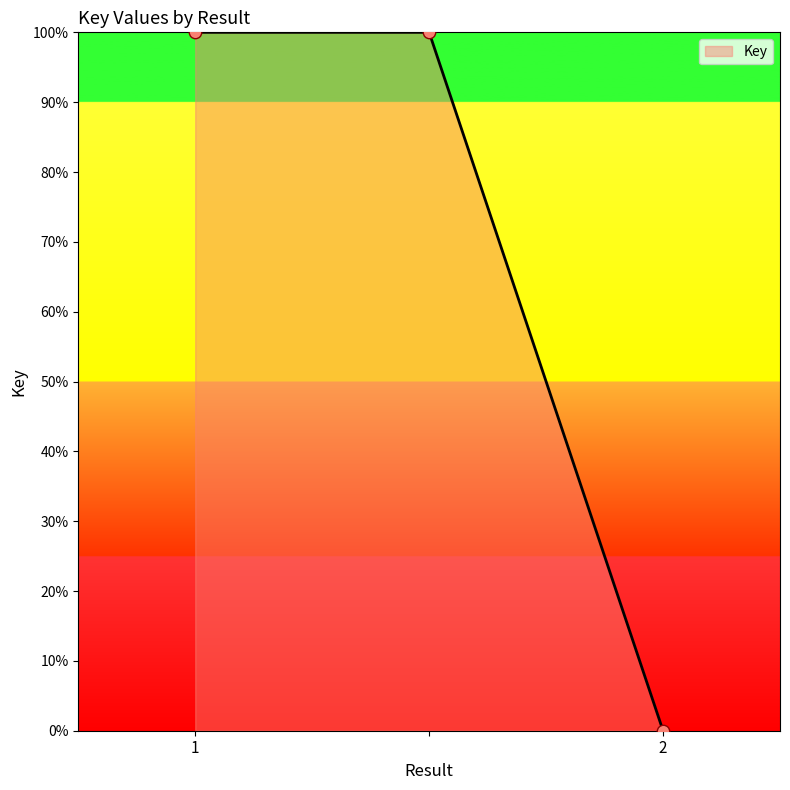

What is the average value?

67